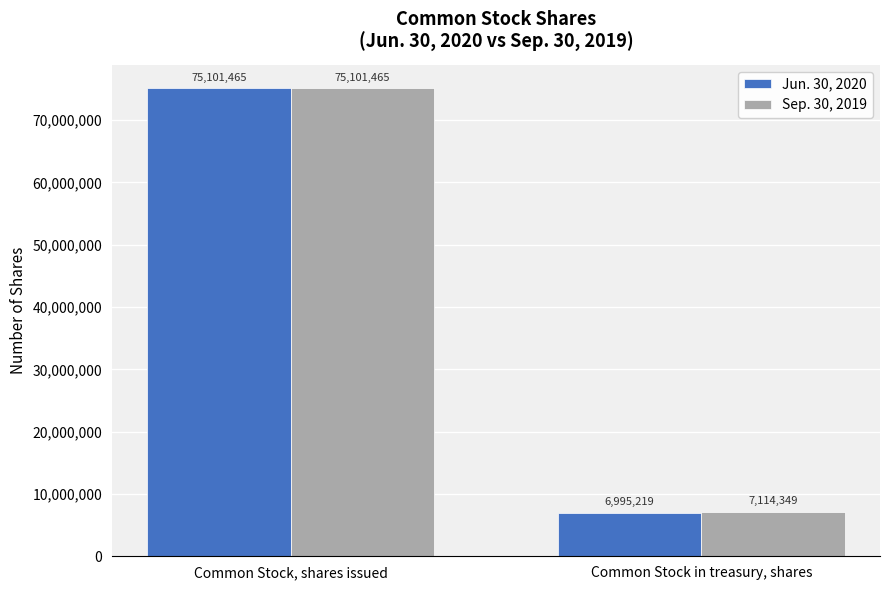

What is the sum of the Sep. 30, 2019 values at Common Stock, shares issued and Common Stock in treasury, shares?

82215814